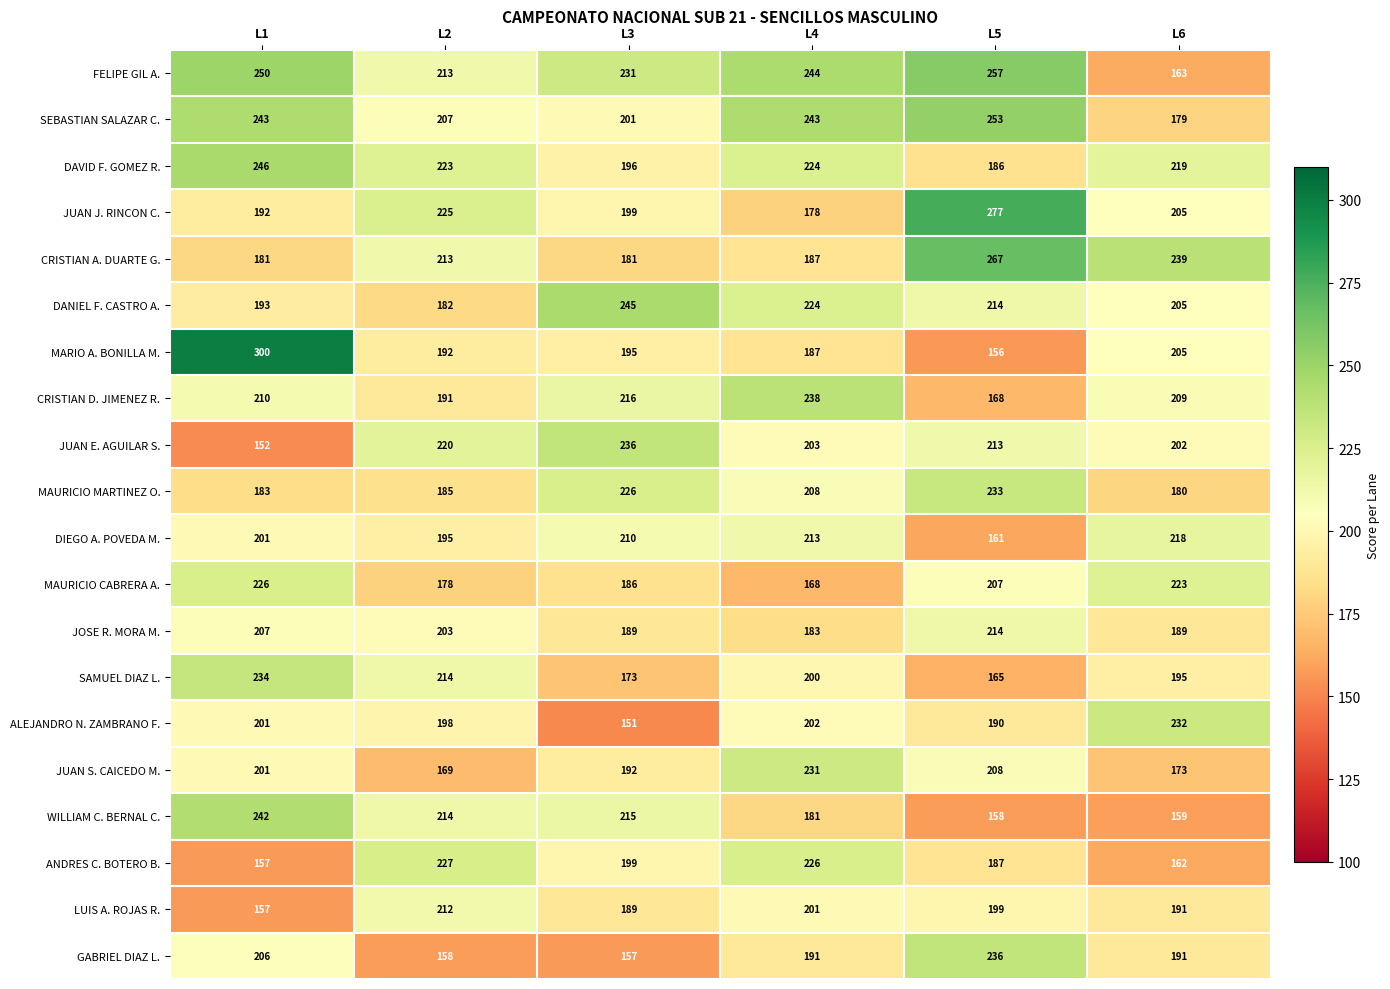

Which series changed the most between L3 and L6?

ALEJANDRO N. ZAMBRANO F.